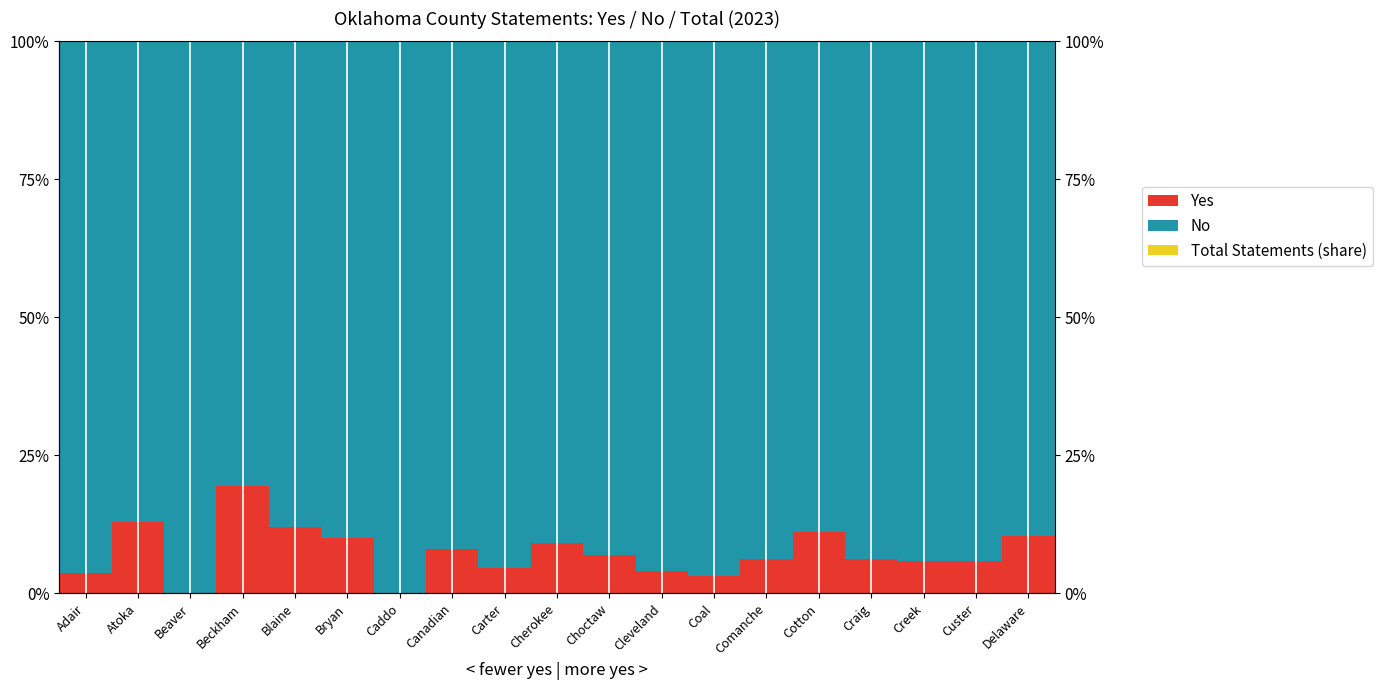

What is the maximum value shown in the chart?

100.0